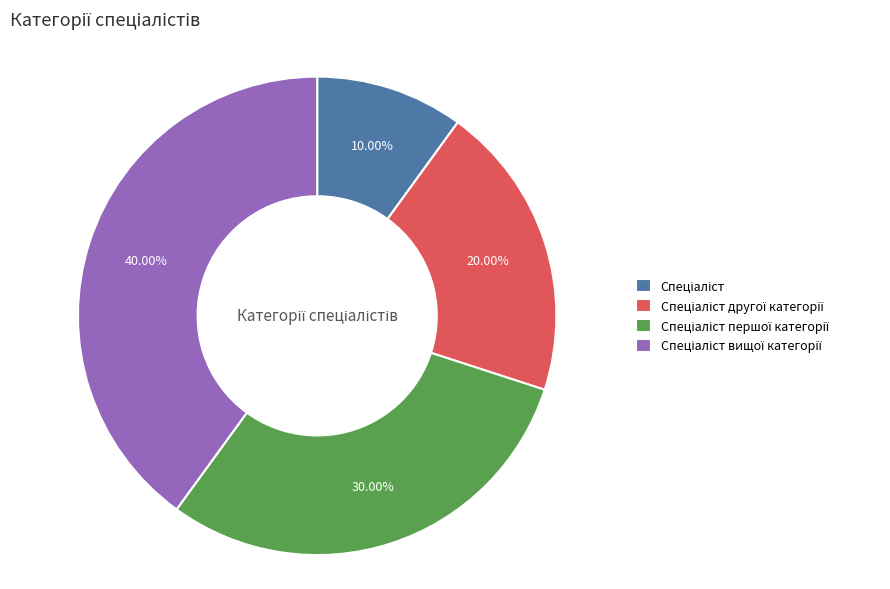

How many segments does this pie chart have?

4